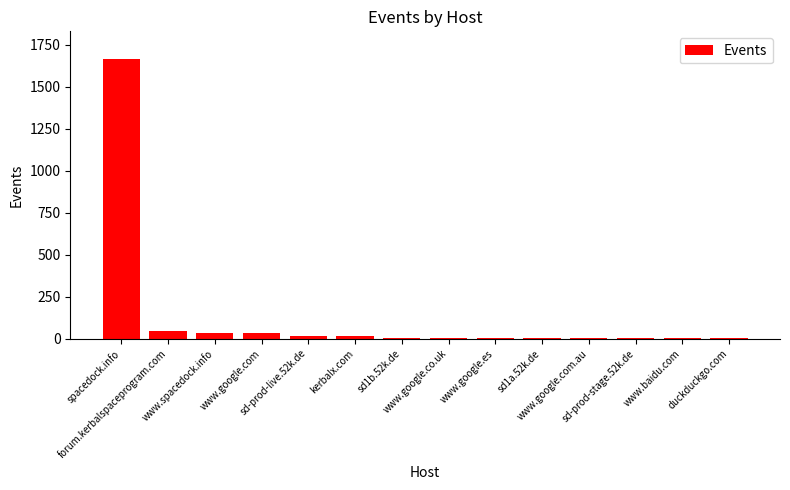

How many distinct data groups are displayed?

1